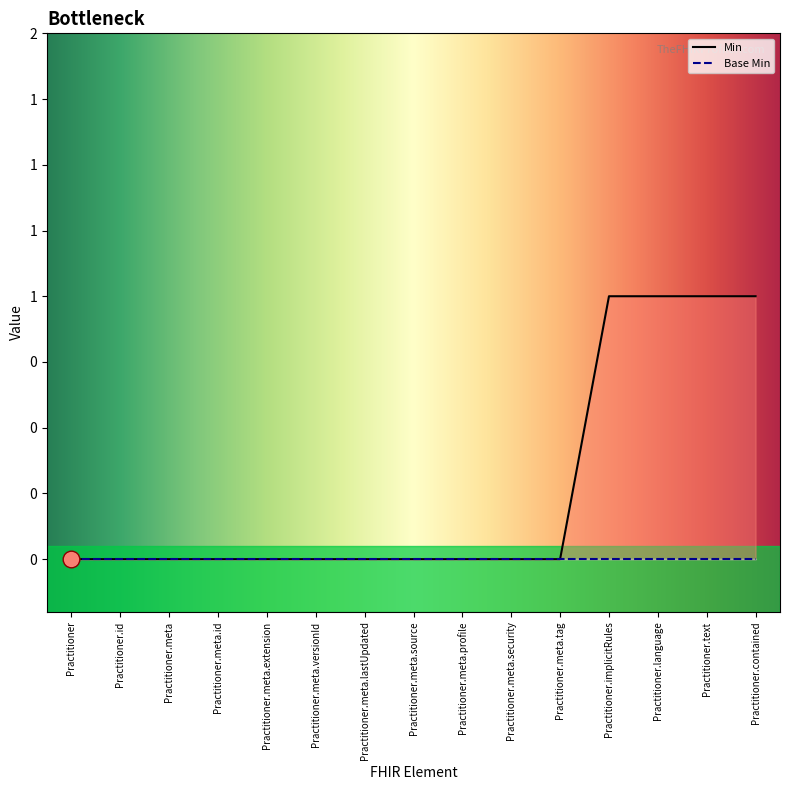

How many values are between 0 and 1?

15